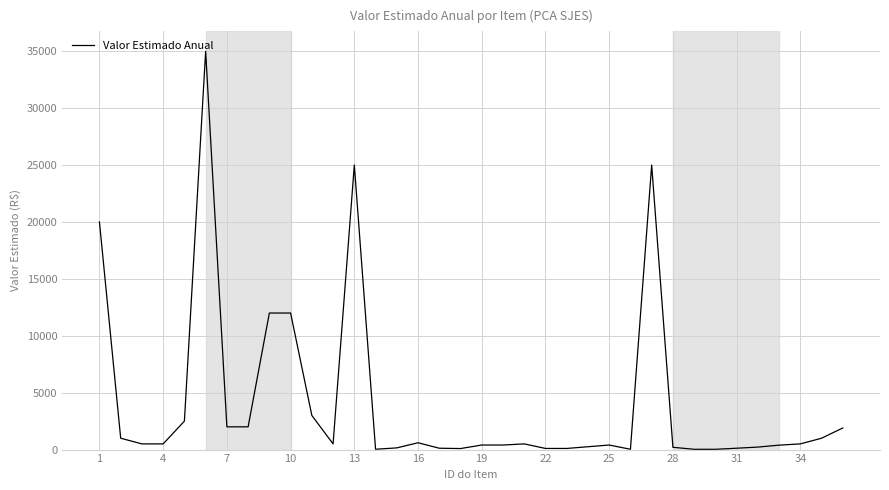

What is the difference between the maximum and minimum values?

34974